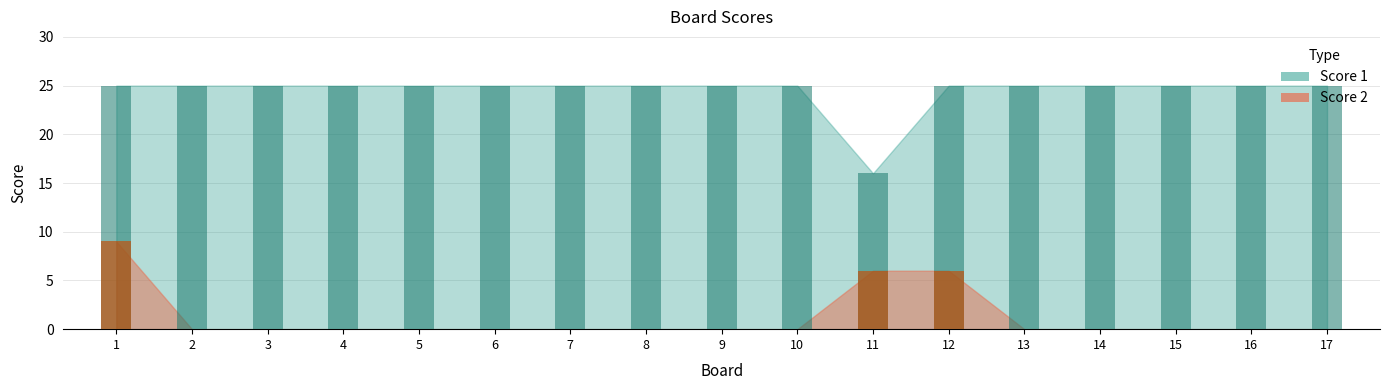

How many groups of bars are there?

17